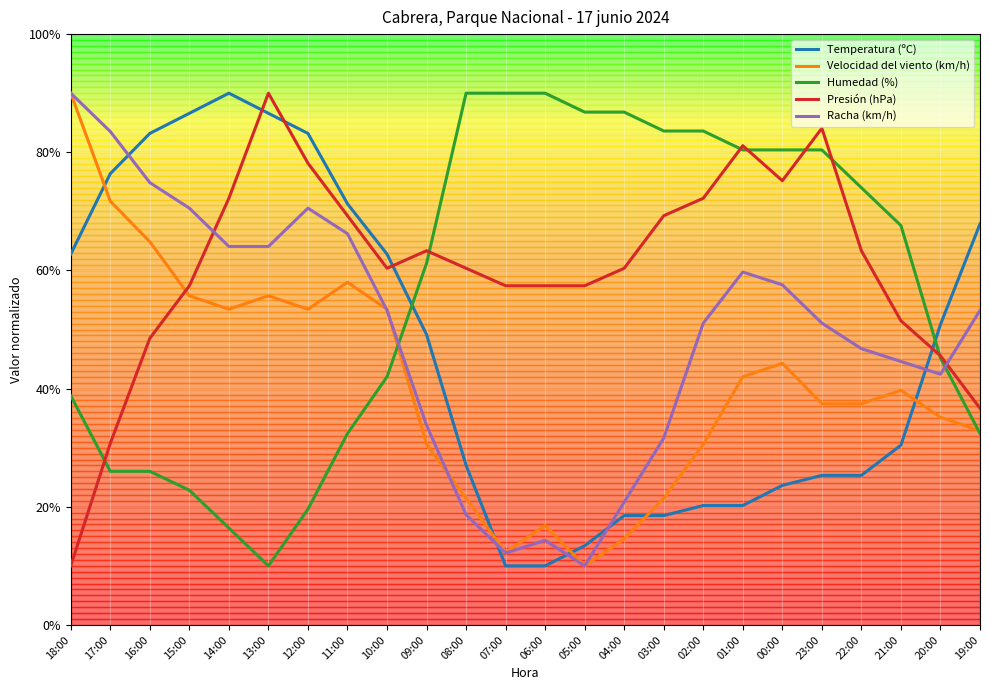

At which category does Presión (hPa) reach its first local peak?

13:00